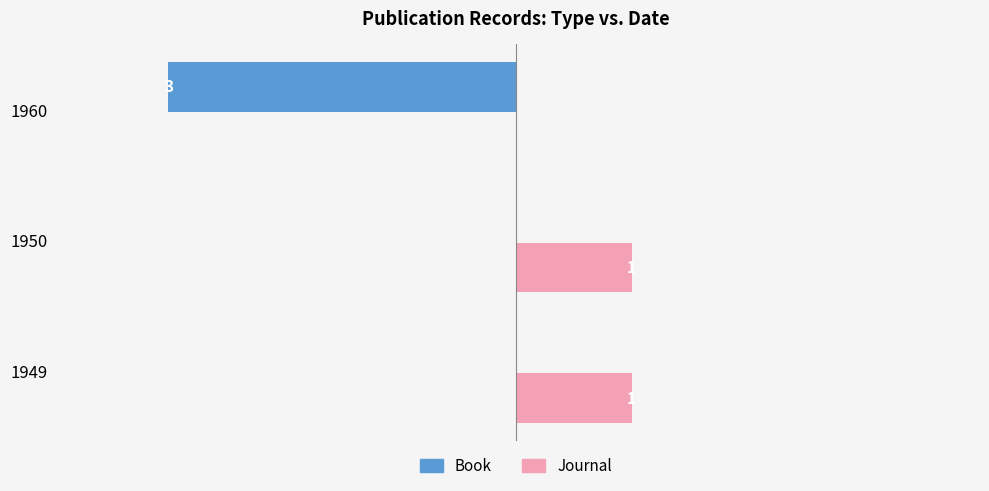

Between 1949 and 1960, which series saw the biggest shift?

Book